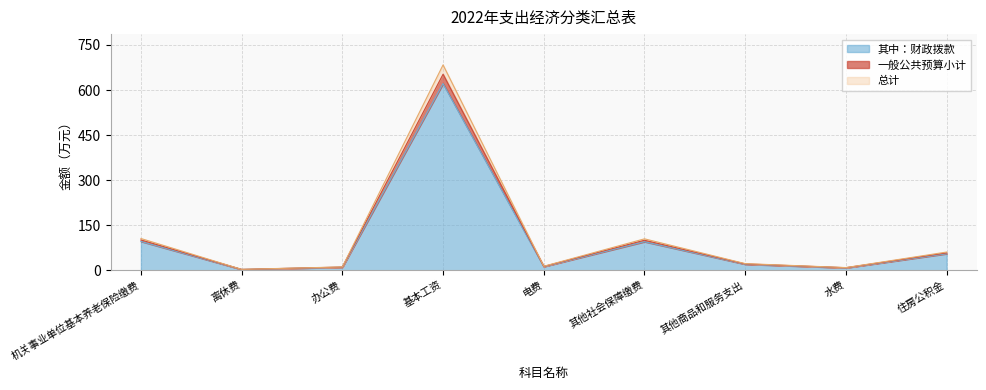

Where does the 其中财政拨款 series first go above 22?

机关事业单位基本养老保险缴费